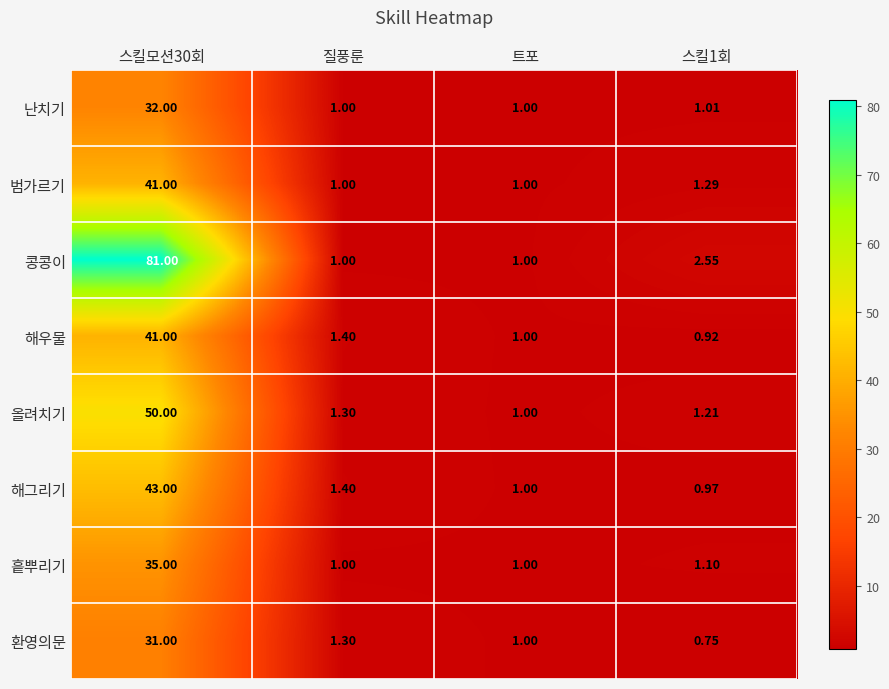

Rank the series at 스킬1회 from highest to lowest value.

콩콩이, 범가르기, 올려치기, 흩뿌리기, 난치기, 해그리기, 해우물, 환영의문